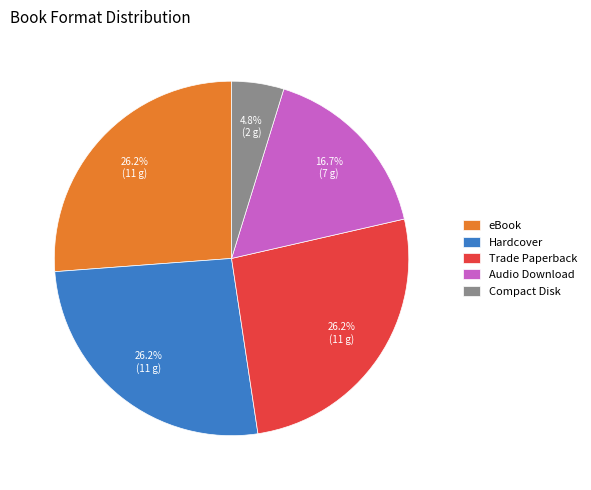

To the nearest percent, what is the difference between the Trade Paperback and Compact Disk slice percentages?

21%